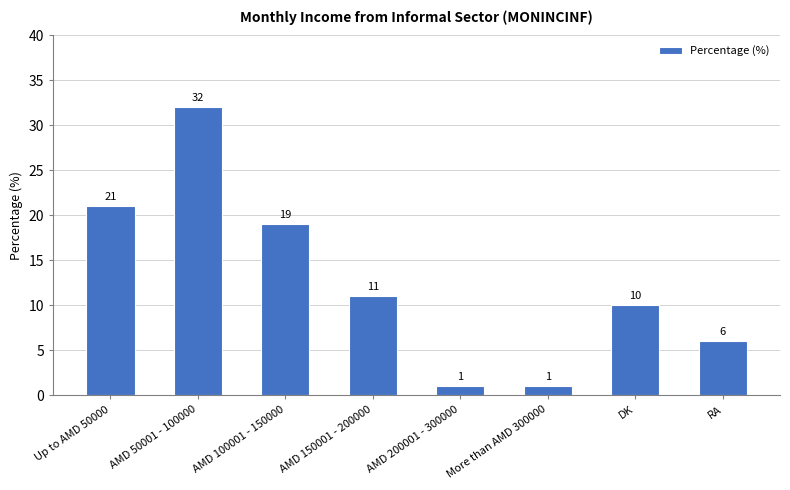

What value does the data have at Up to AMD 50000, to the nearest 5?

20